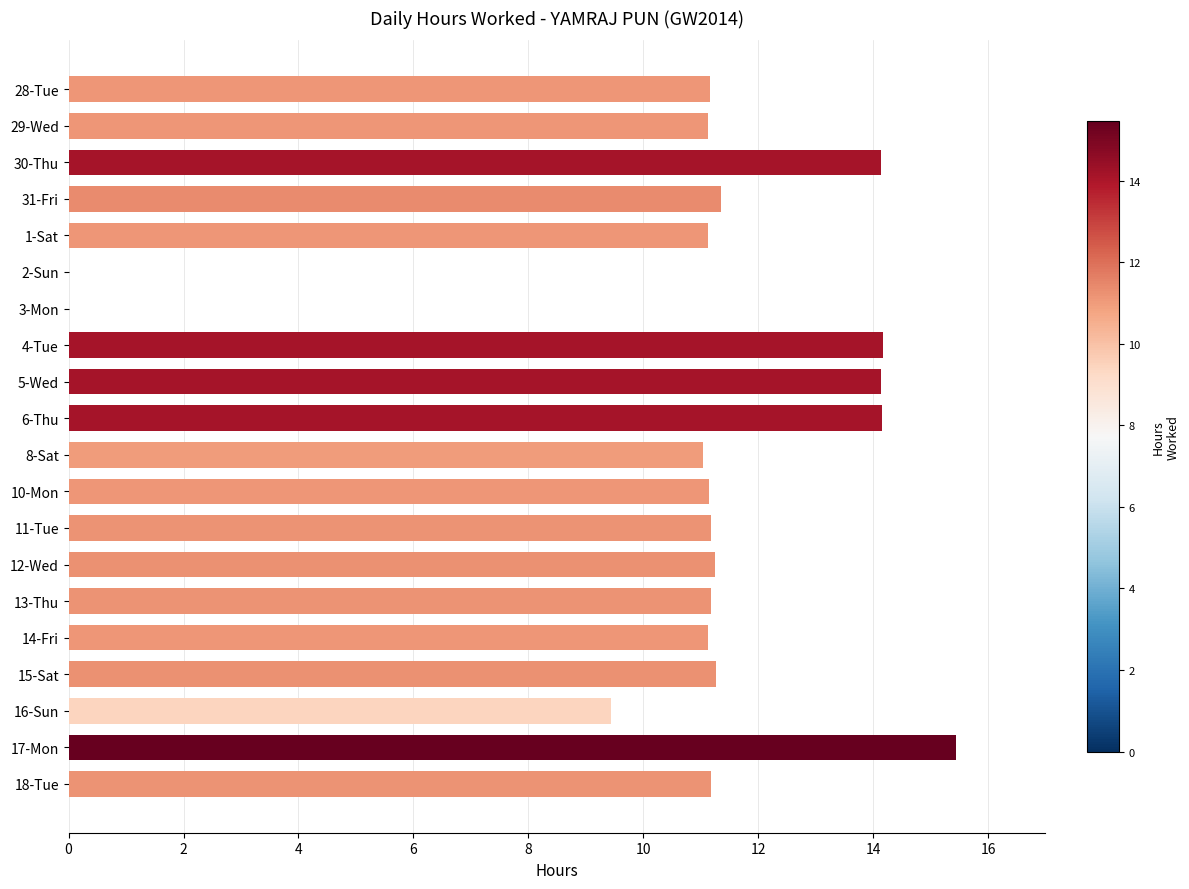

At which category does the chart reach its peak across all series?

17-Mon